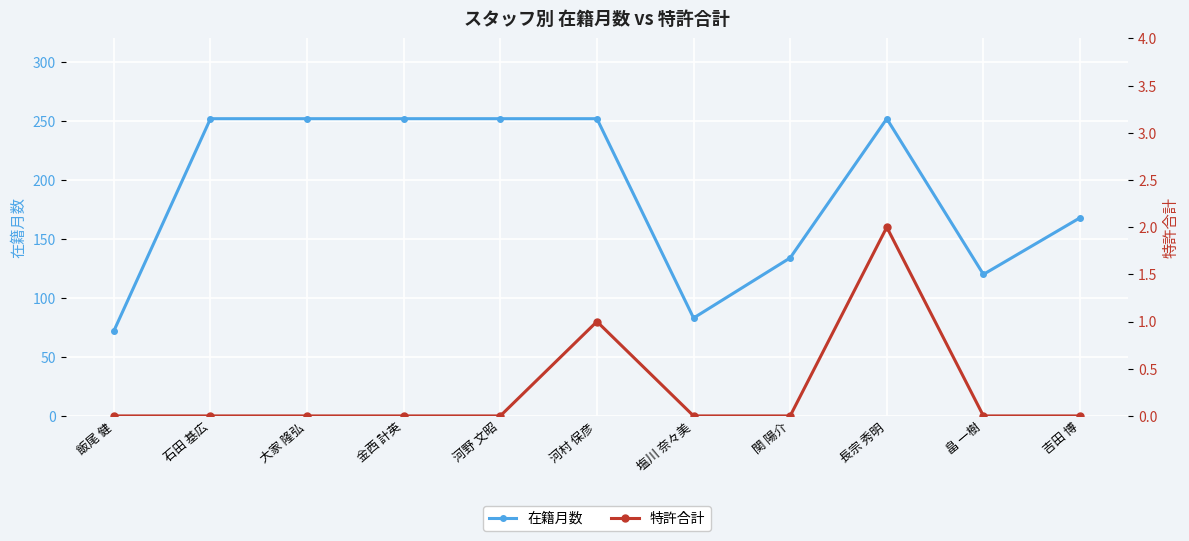

List the labels in order of 特許合計 value, smallest first.

飯尾 健, 石田 基広, 大家 隆弘, 金西 計英, 河野 文昭, 塩川 奈々美, 関 陽介, 畠 一樹, 吉田 博, 河村 保彦, 長宗 秀明